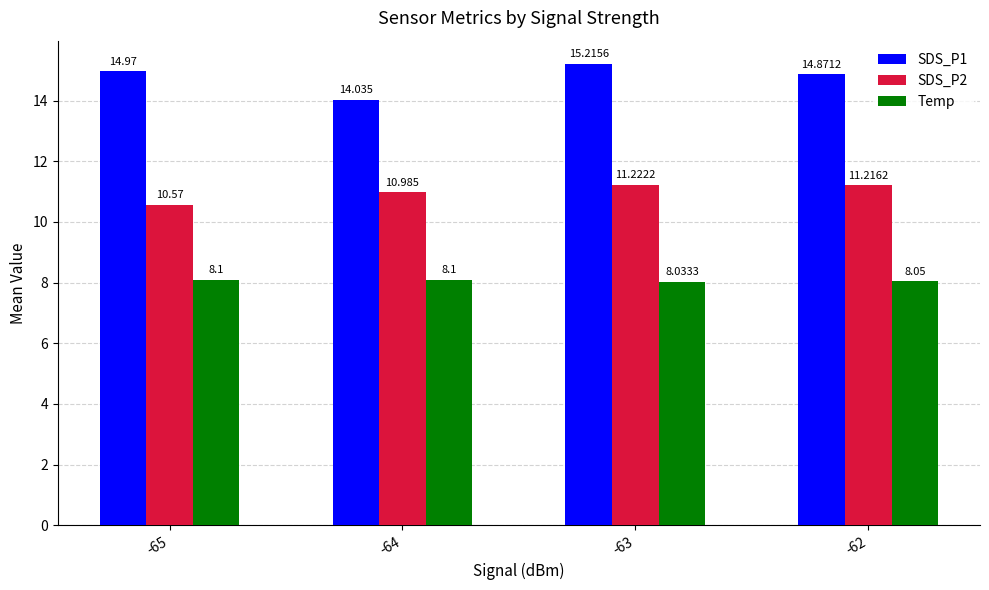

How many Temp values are between 8 and 9?

4